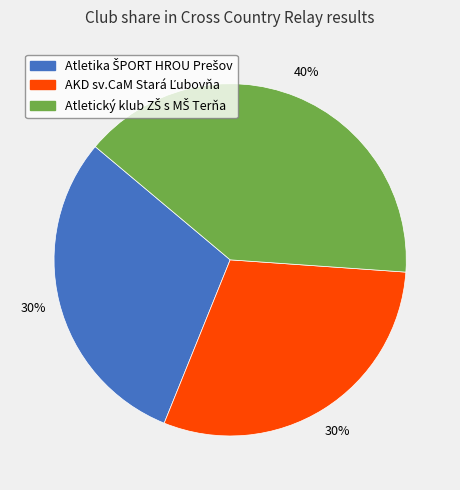

Does any single category account for the majority?

No